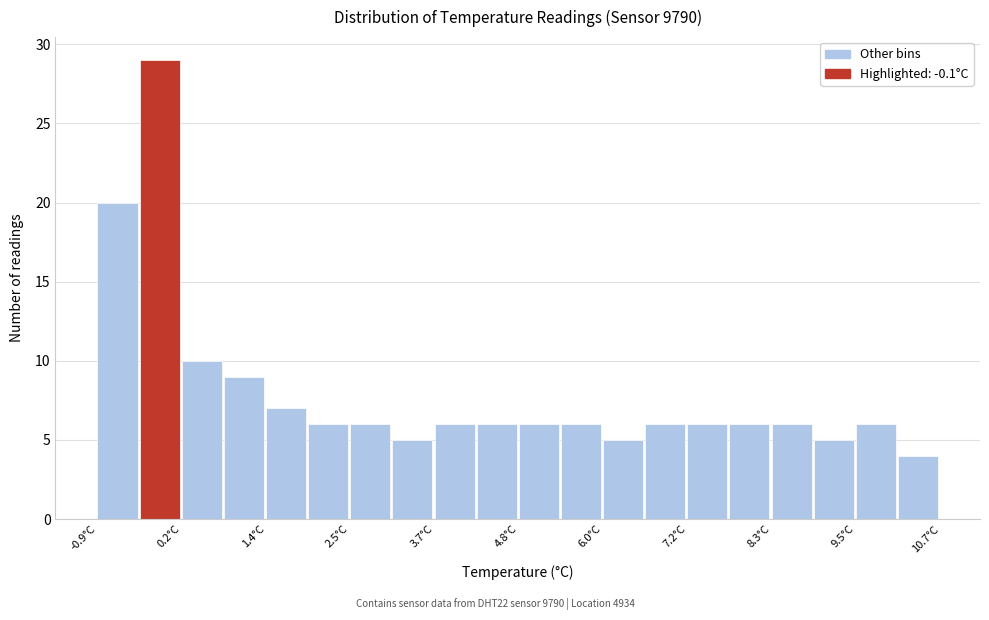

Around what value on the x-axis is the tallest bar? Give the approximate position of its centre, as read against the axis.

0.0